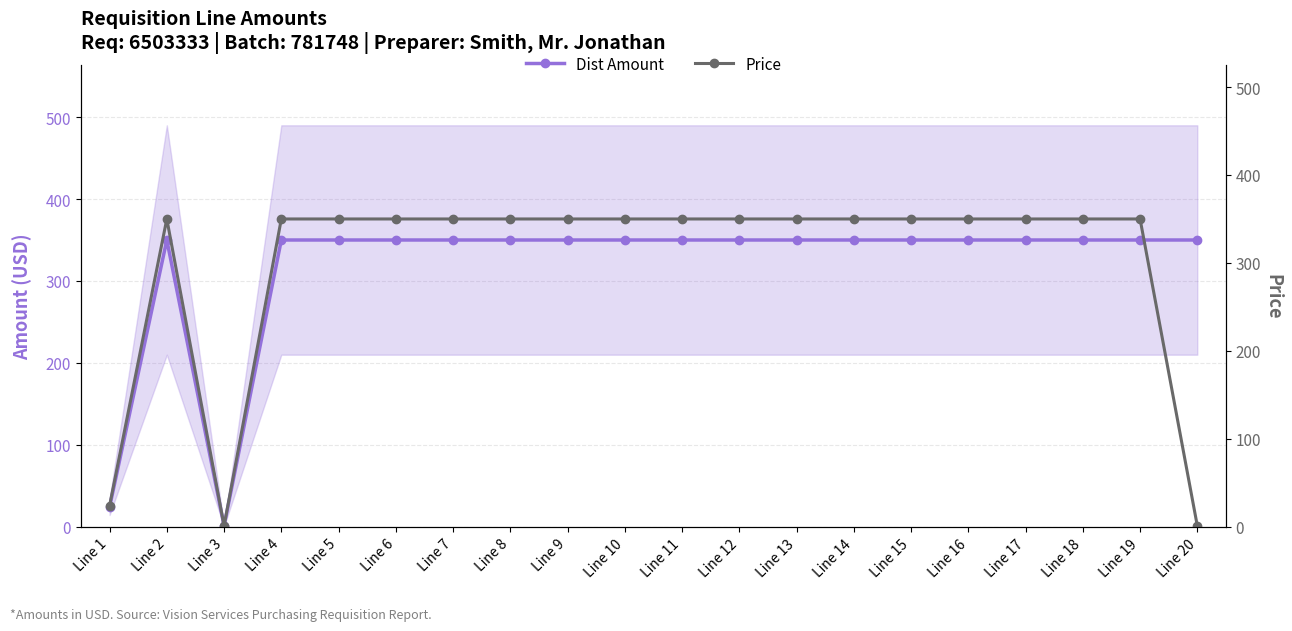

At which category does the chart reach its minimum across all series?

Line 3